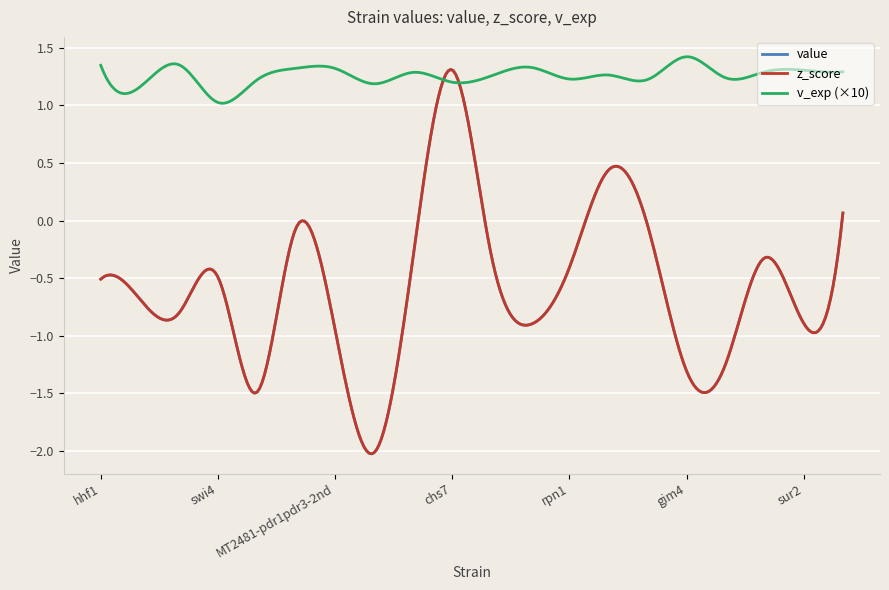

Is this an area chart (filled region under the line)?

No